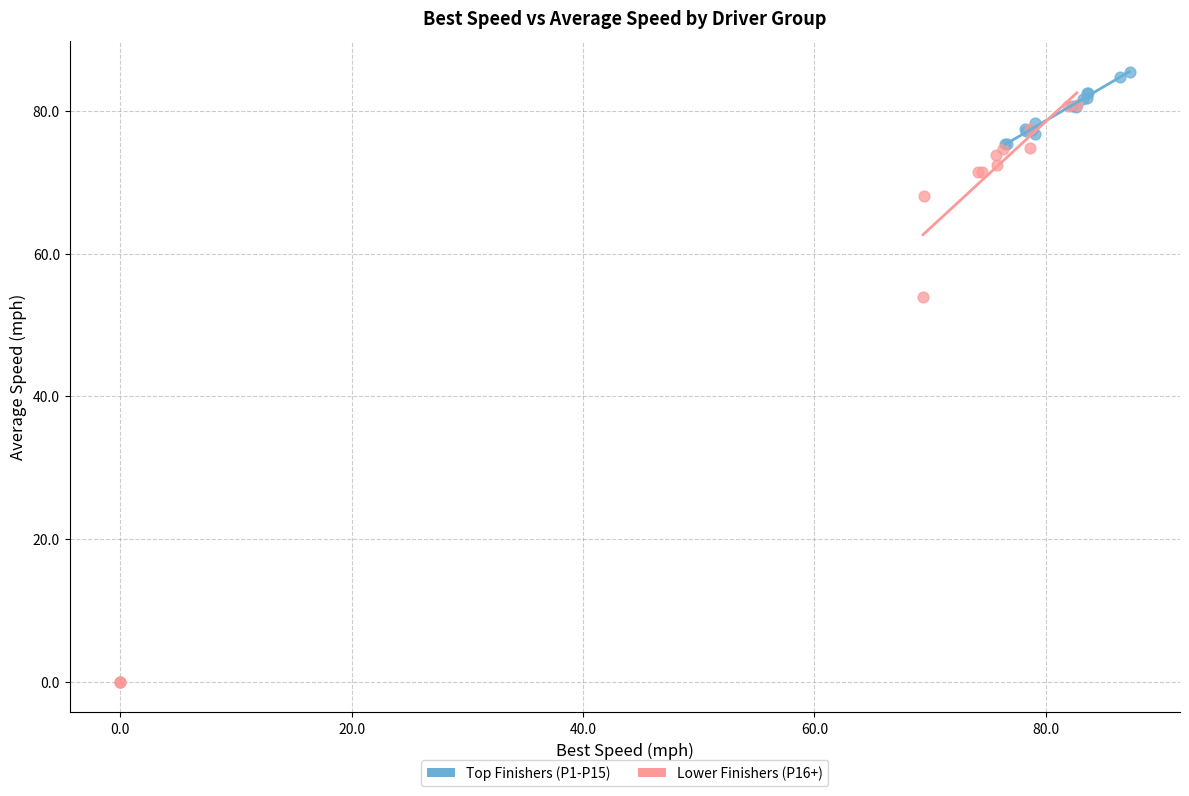

Which series has the widest spread of Y values?

Lower Finishers (P16+)